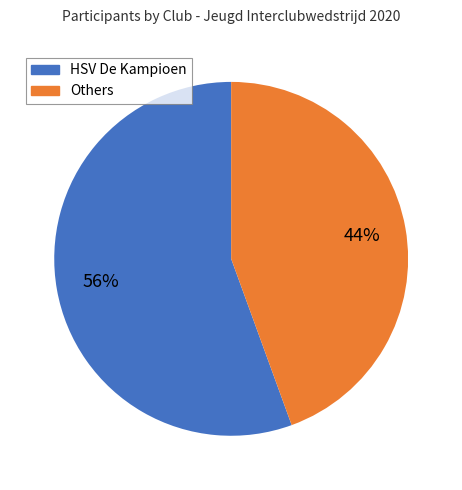

The HSV De Kampioen slice represents 56% of the pie. True or false?

True